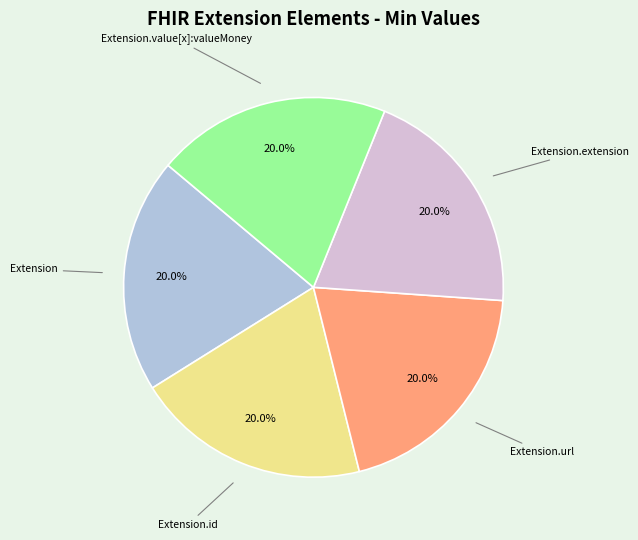

How many segments does this pie chart have?

5